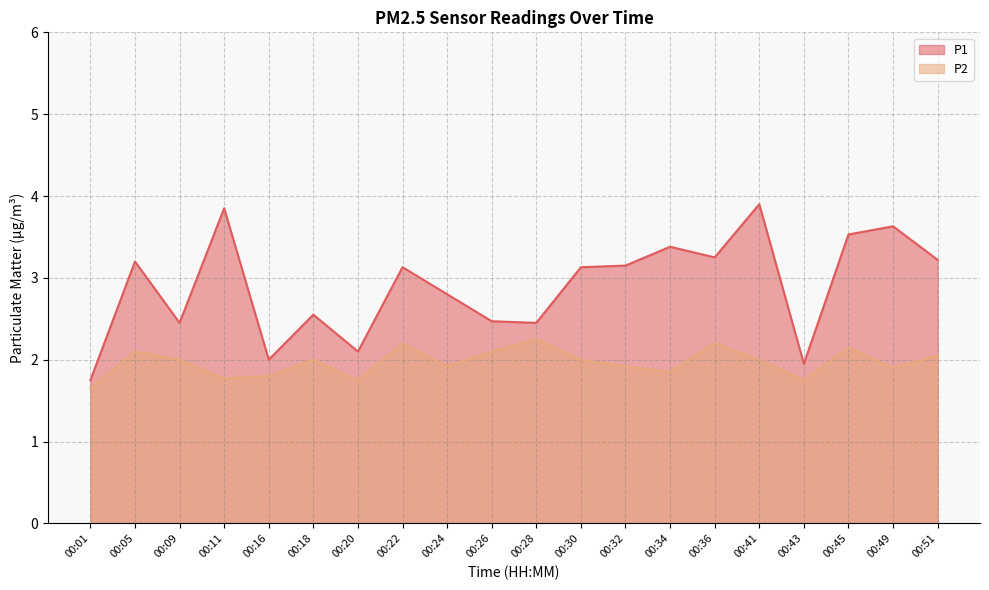

How many distinct data groups are displayed?

2